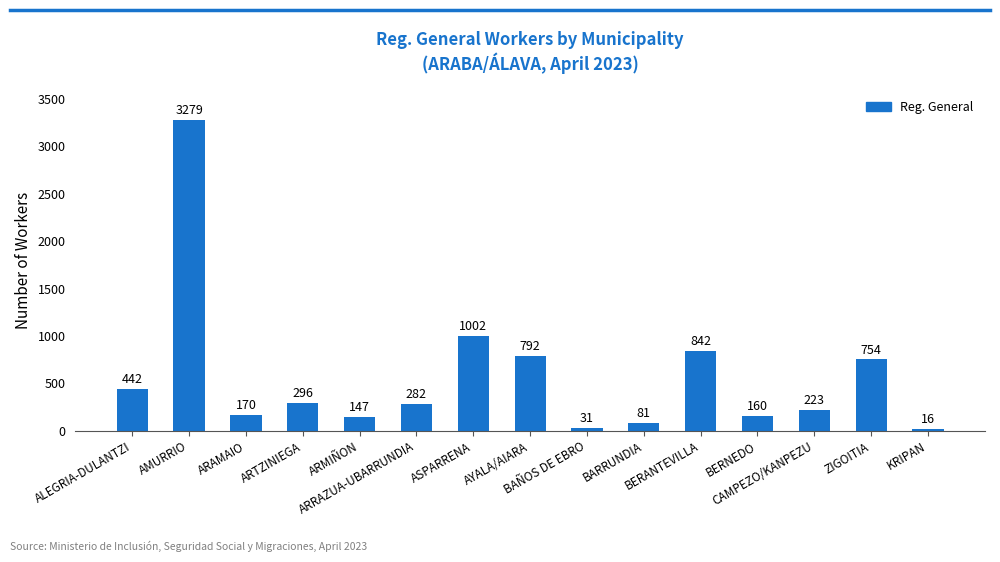

What is the difference between the maximum and minimum values?

3263